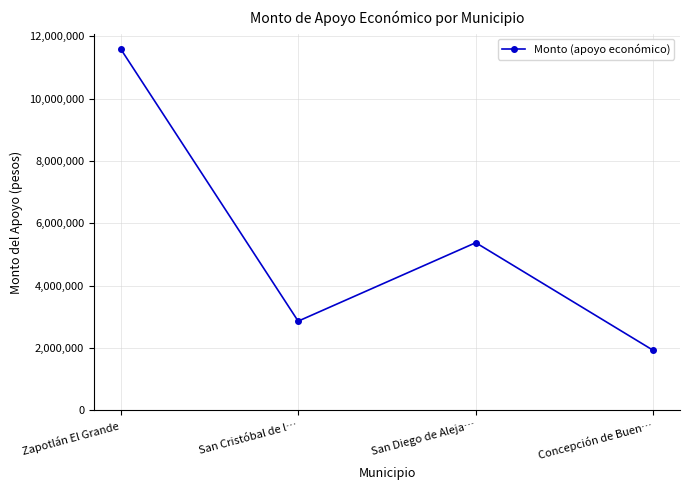

Reading left to right, transcribe all the data shown in this chart.

11604413	2859758	5378400	1920000